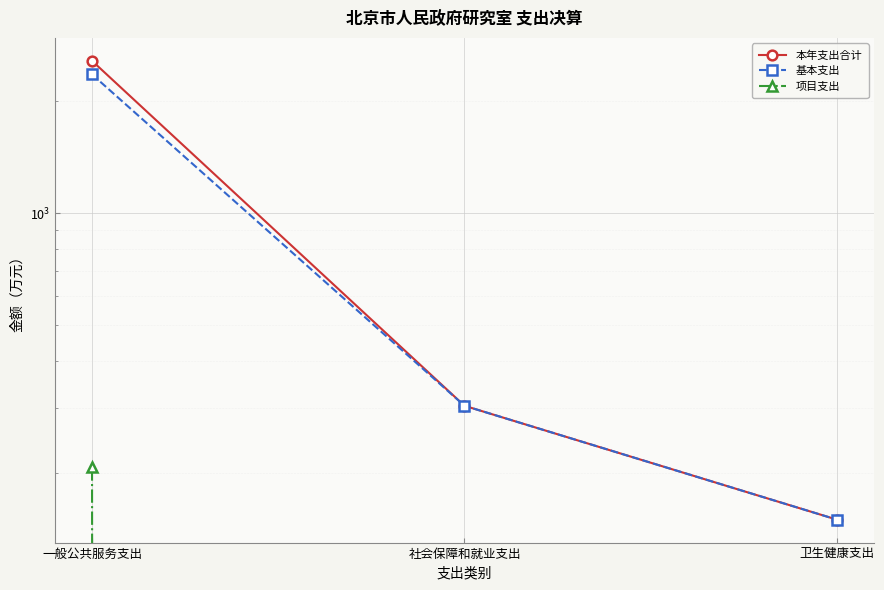

Reading right to left, extract all data points from this chart.

本年支出合计: 150.0	303.6	2570.3
基本支出: 150.0	303.6	2363.0
项目支出: 0.0	0.0	207.3